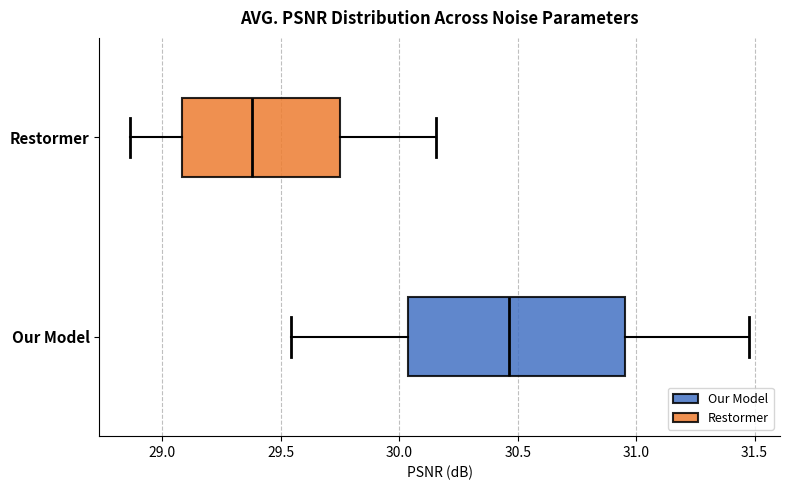

Reading bottom to top, read every box against the x-axis: the position of its median line, the range the box covers, and the ends of its whiskers. The values are not printed on the chart, so give them approximately, as read against the axis.

Our Model: median 30.45, box 30.05 to 30.95, whiskers 29.55 to 31.50
Restormer: median 29.40, box 29.10 to 29.75, whiskers 28.85 to 30.15